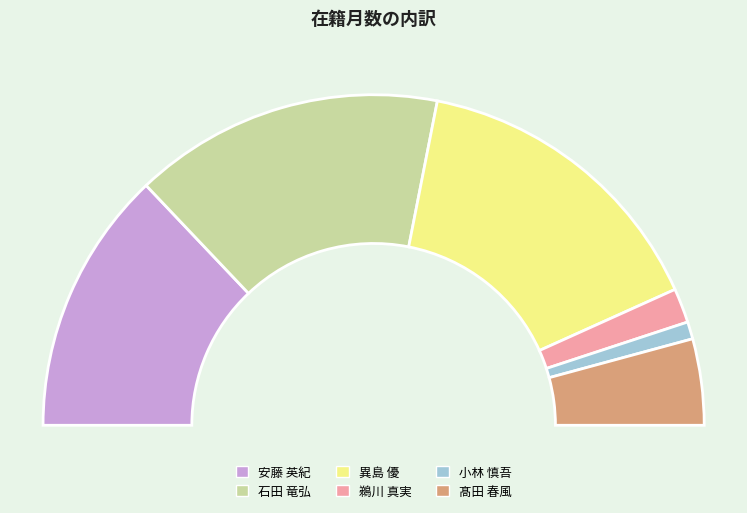

Is 安藤 英紀 the majority of the pie?

No